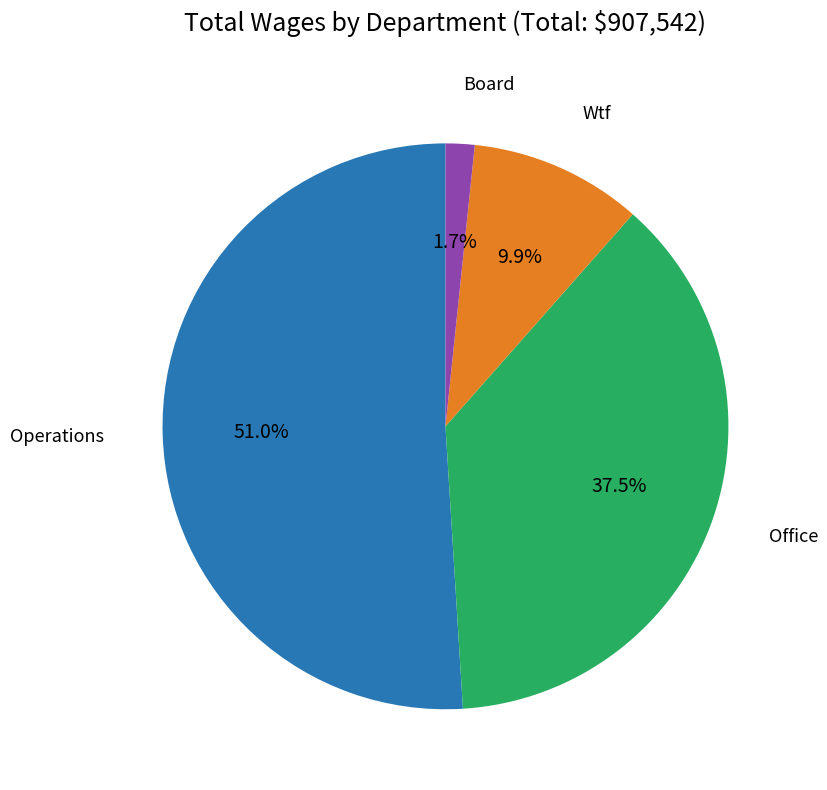

Is there any slice that represents more than half of the pie?

Yes